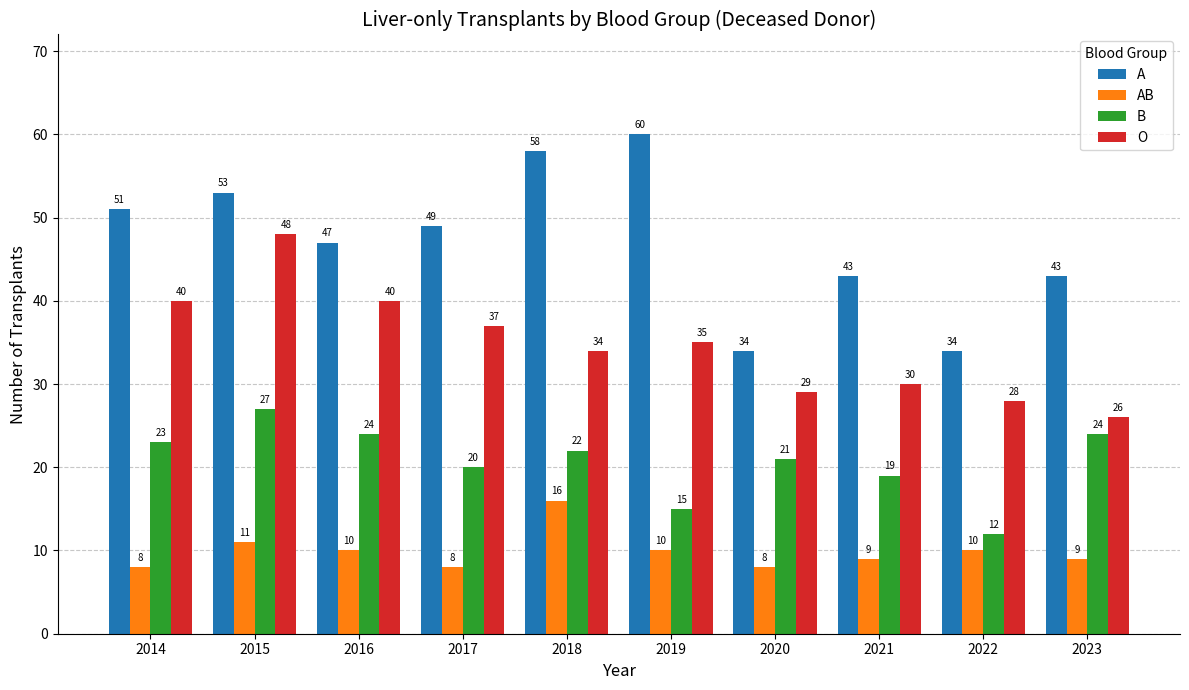

Are the bars horizontal?

No